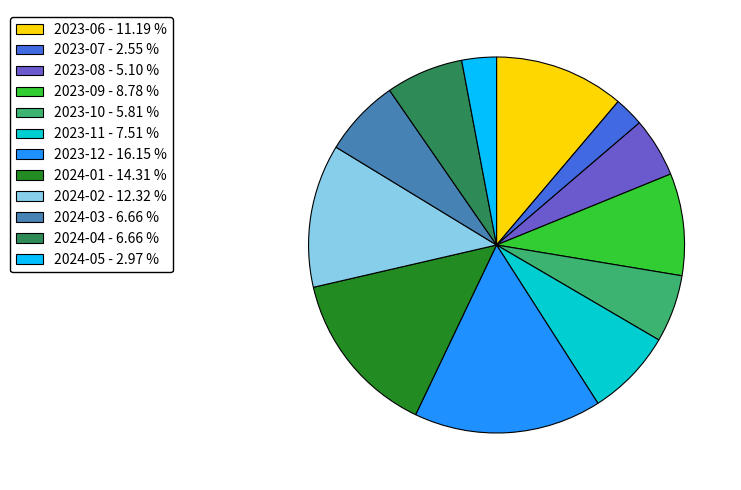

The 2023-08 slice represents 5% of the pie. True or false?

True